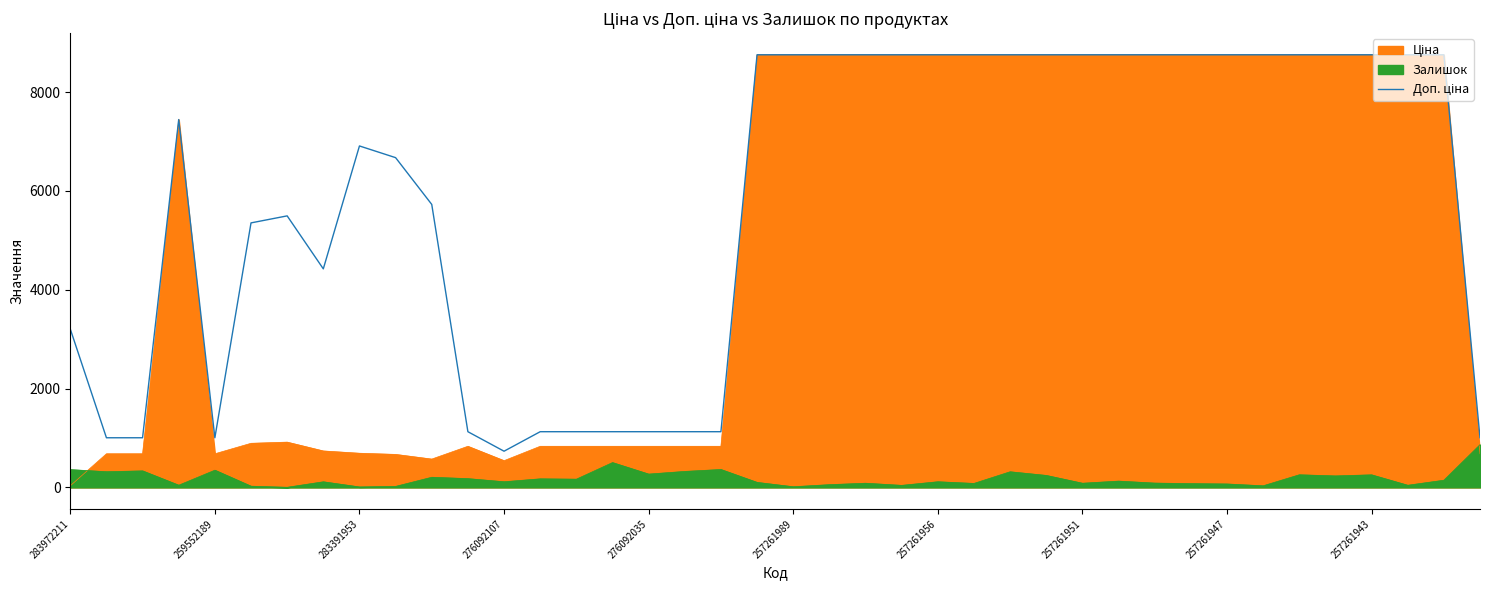

Approximately how many times larger is the value at 26 compared to 29?

1.0